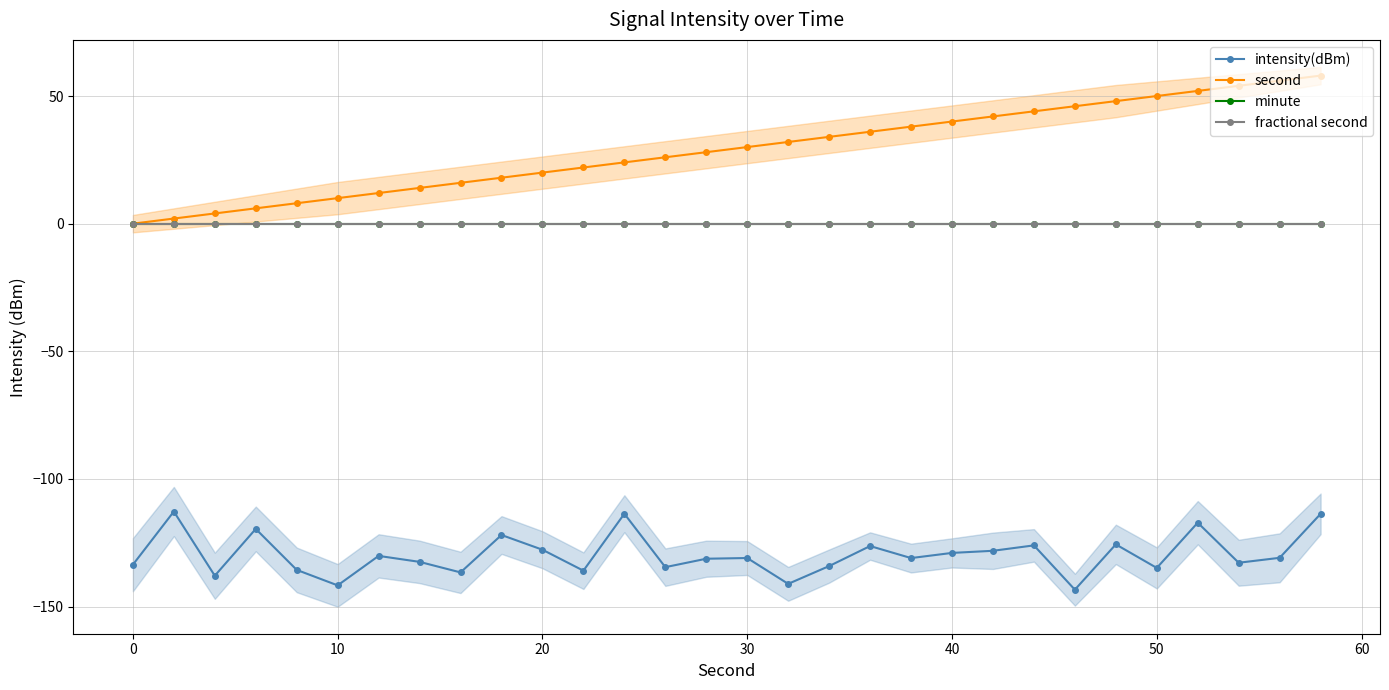

True or false: second and intensity(dBm) cross at least once.

False